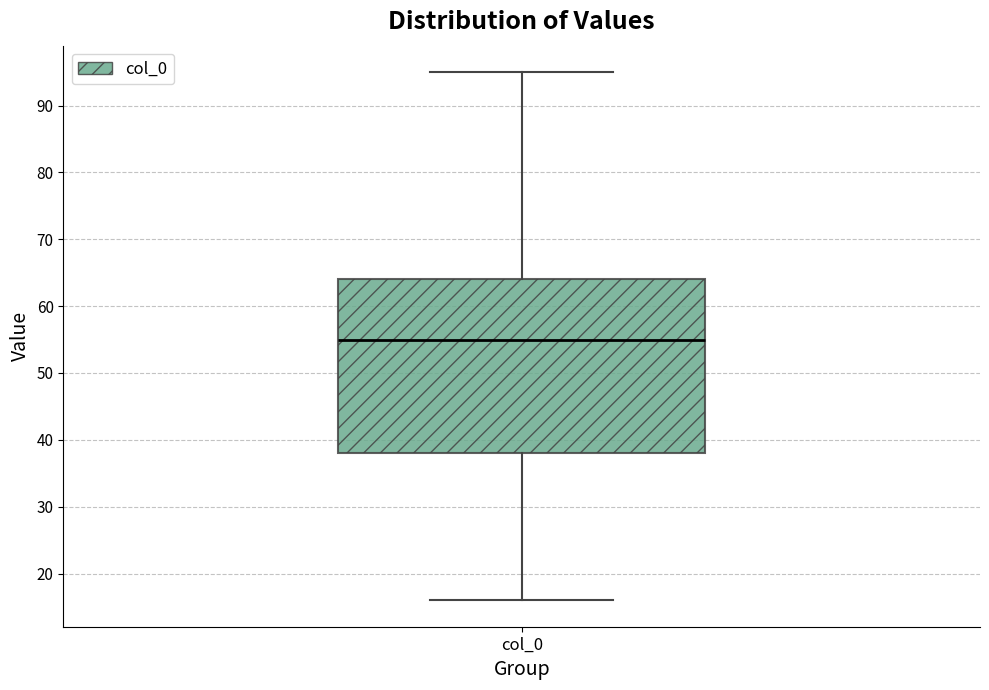

Read this box plot against the y-axis: the position of the median line, the range covered by the box, and the ends of both whiskers. The values are not printed on the chart, so give them approximately, as read against the axis.

median 55, box 38 to 64, whiskers 16 to 95